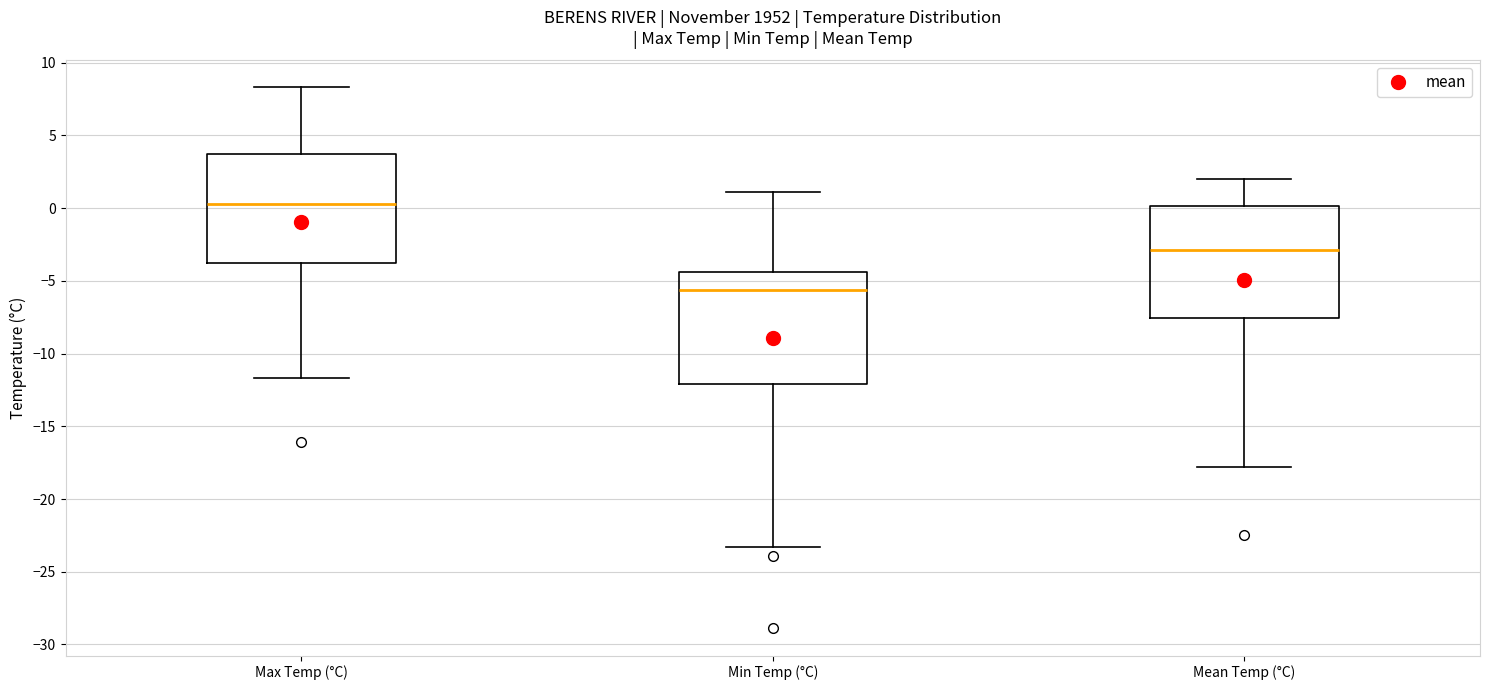

Where is the lower edge of the box for Min Temp (°C) on the y-axis? The values are not printed on the chart, so give them approximately, as read against the axis.

-12.0